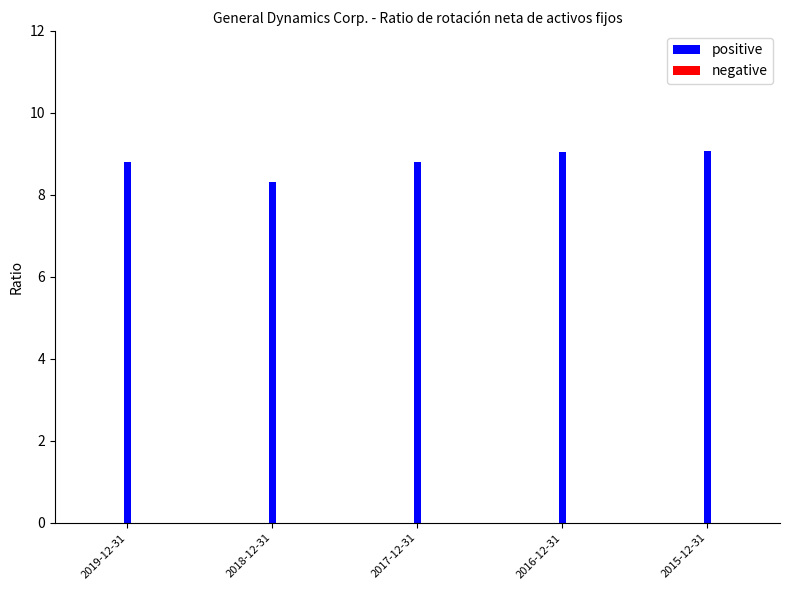

The value at 2017-12-31 is 3.9. True or false?

False